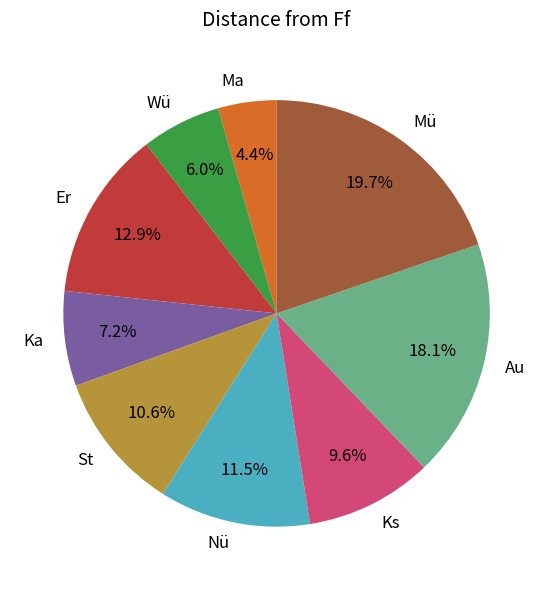

Is there a majority slice in this chart?

No